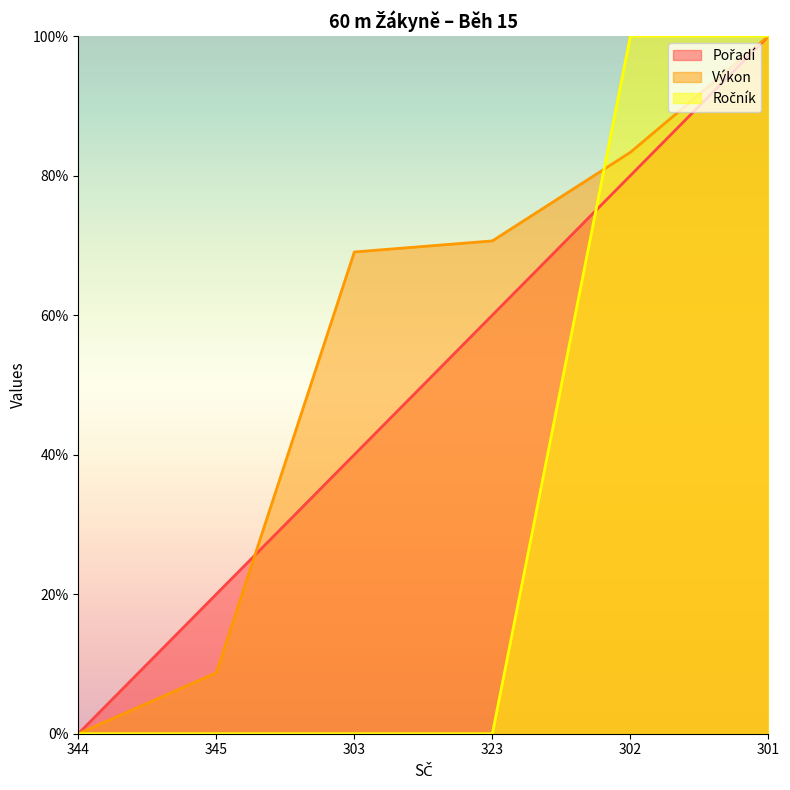

Which series has the largest range (max minus min)?

Pořadí